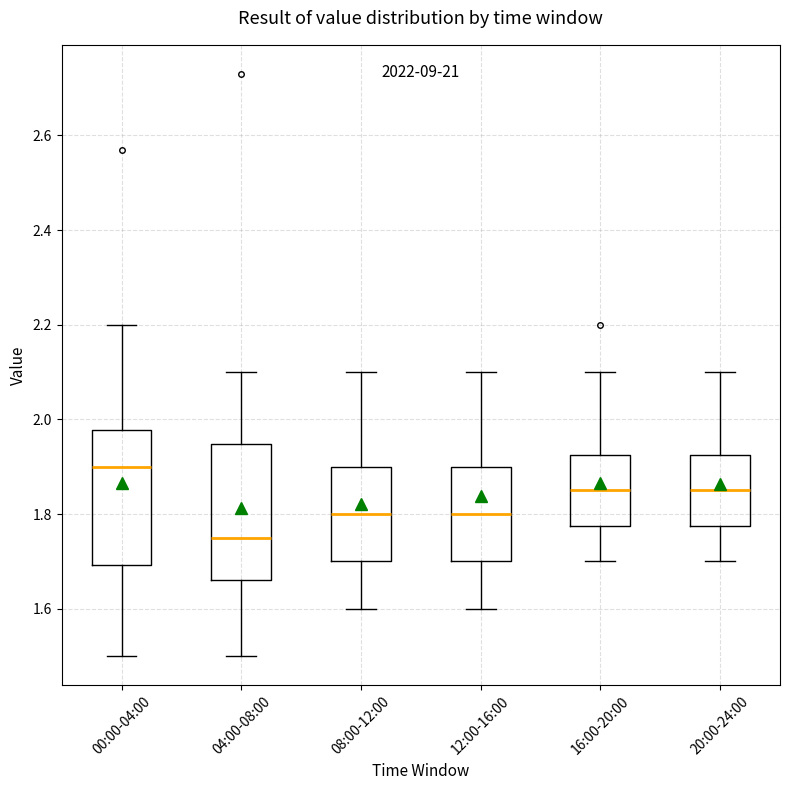

Which box's median line is the highest?

00:00-04:00